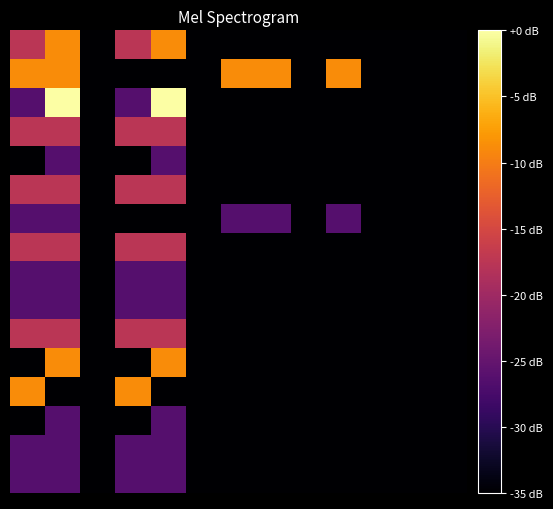

What is the smallest value displayed?

-35.0